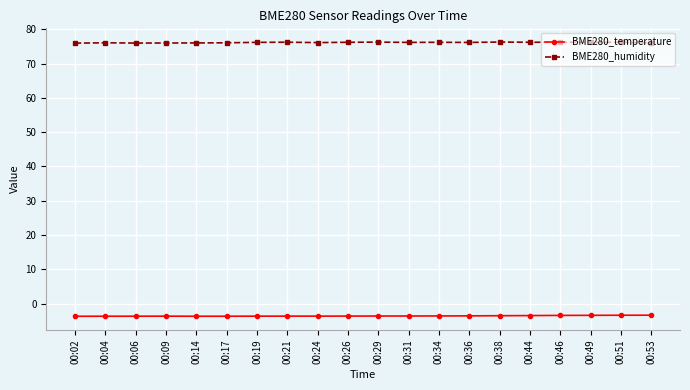

True or false: BME280_humidity and BME280_temperature cross at least once.

False